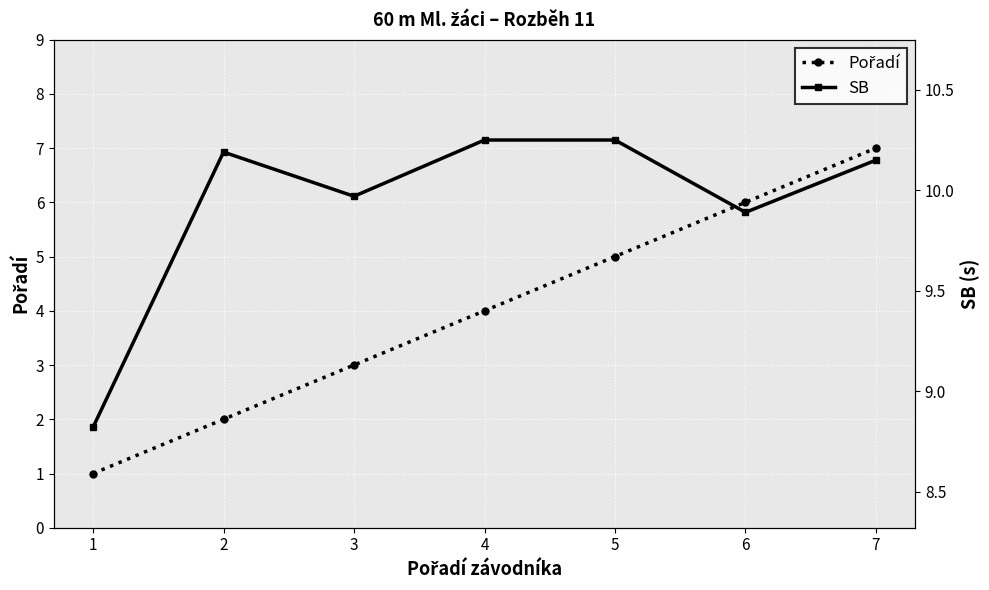

Which category has the highest value in the SB series?

4